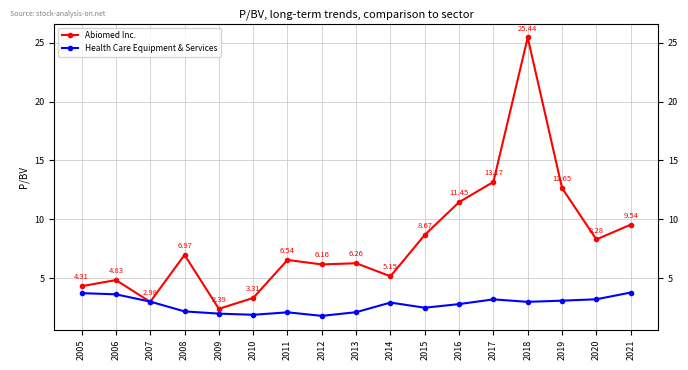

What is the average value of the Abiomed Inc. series?

8.1